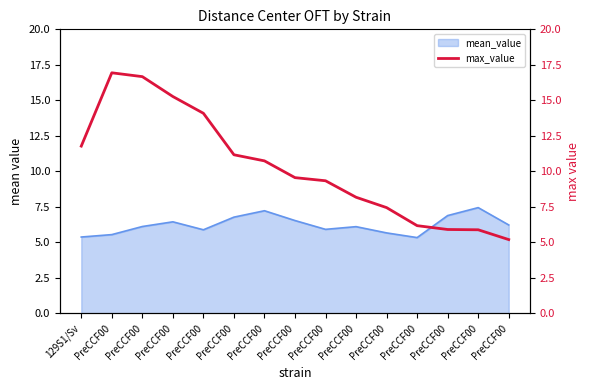

Between PreCCF00 and PreCCF00, which is larger?

PreCCF00